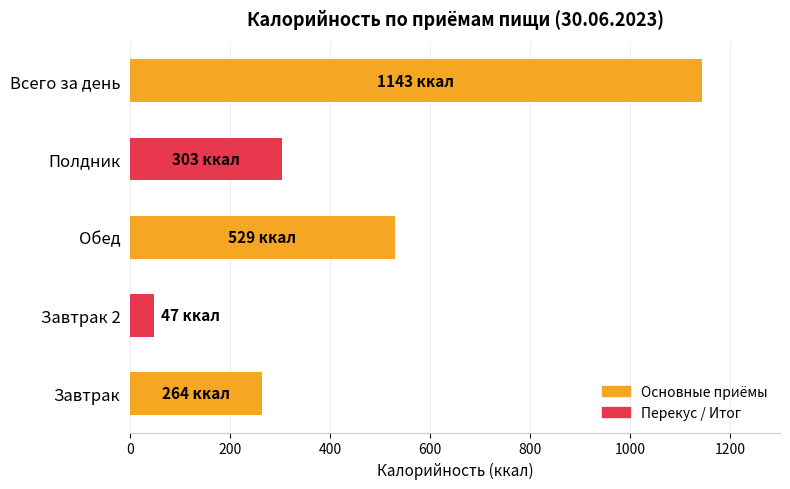

True or false: the data shows 303 at Полдник.

True